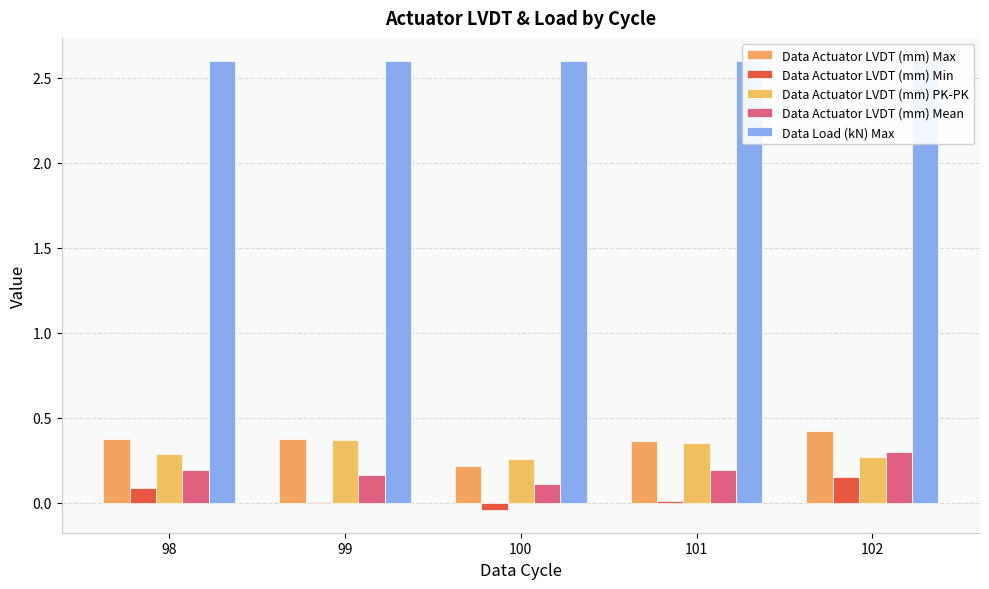

The value of Data Actuator LVDT (mm) Min at 100 is -0.0. True or false?

True